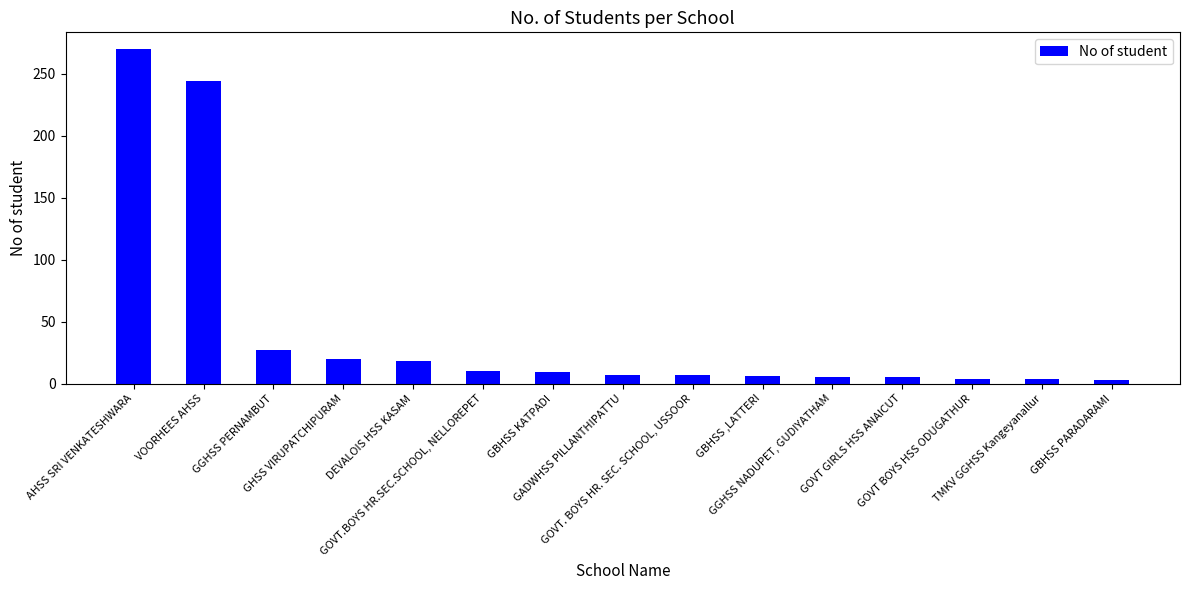

What is the maximum value shown in the chart?

270